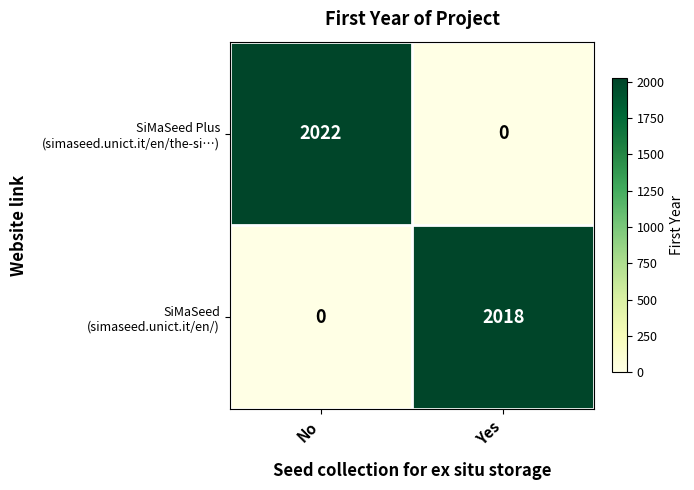

What is the greatest value displayed?

2022